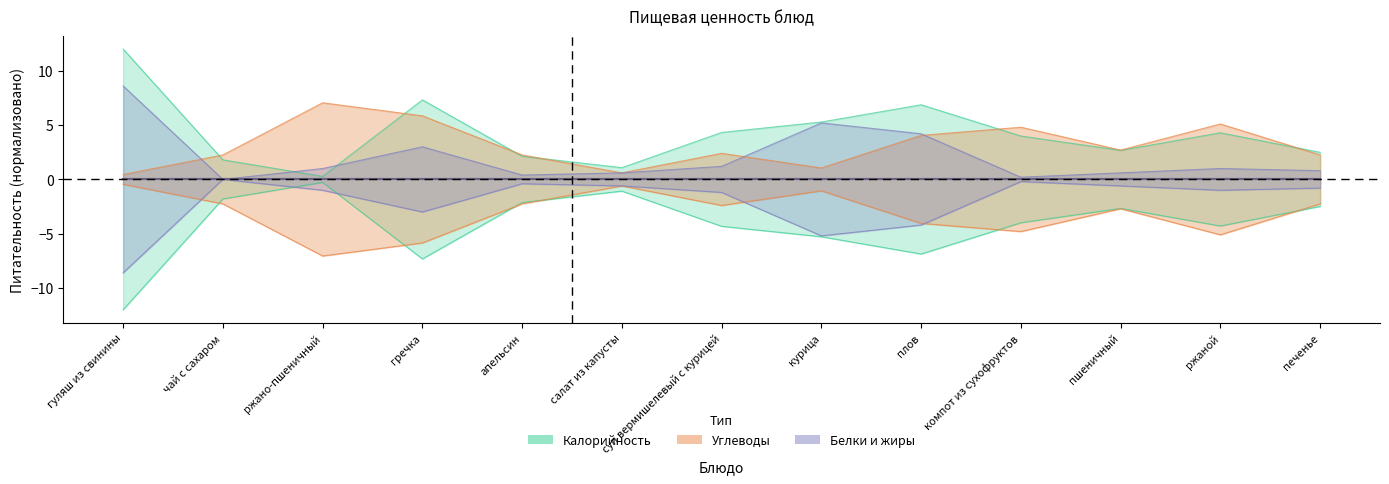

How many intersections are there between Углеводы and Калорийность?

6